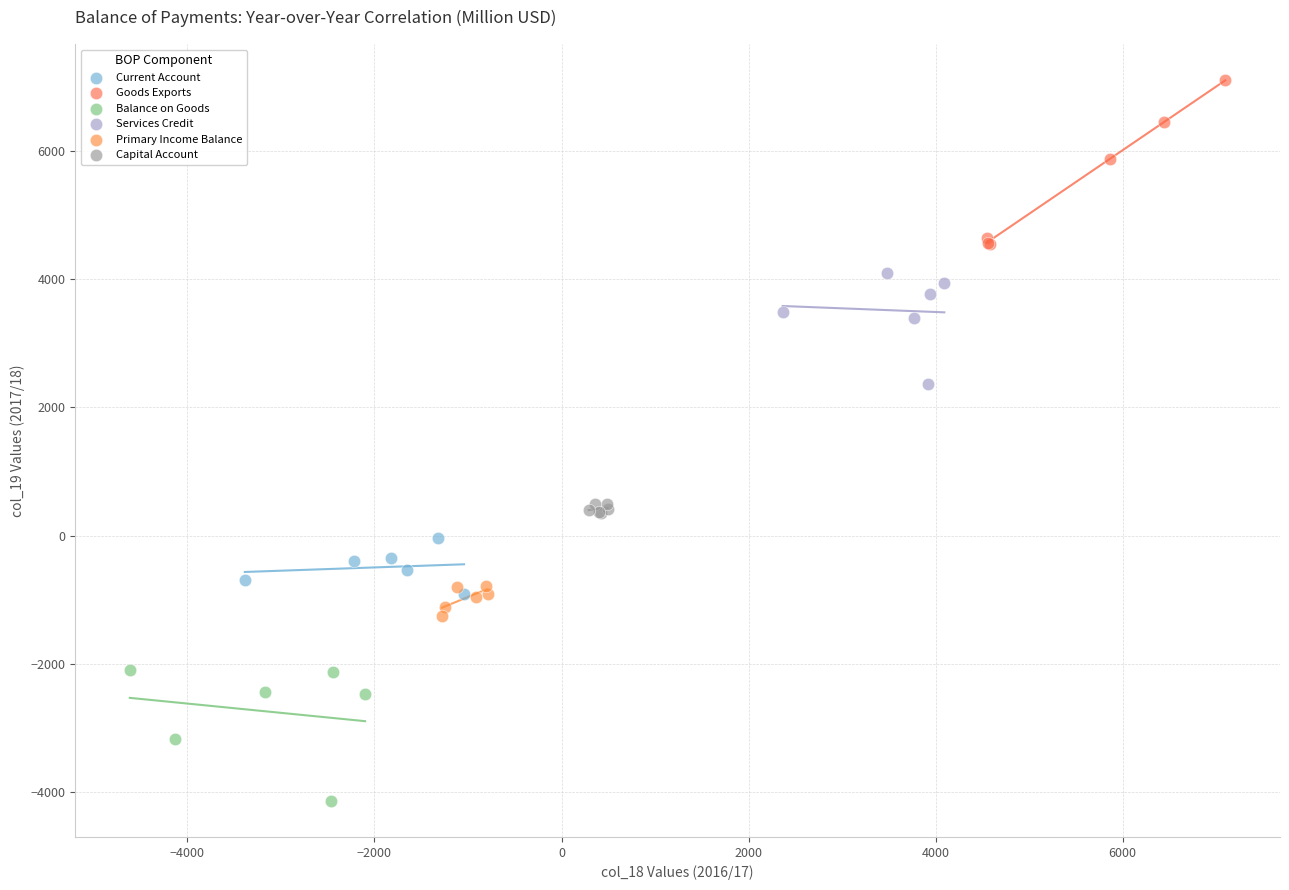

Which series reaches the maximum Y coordinate?

Goods Exports